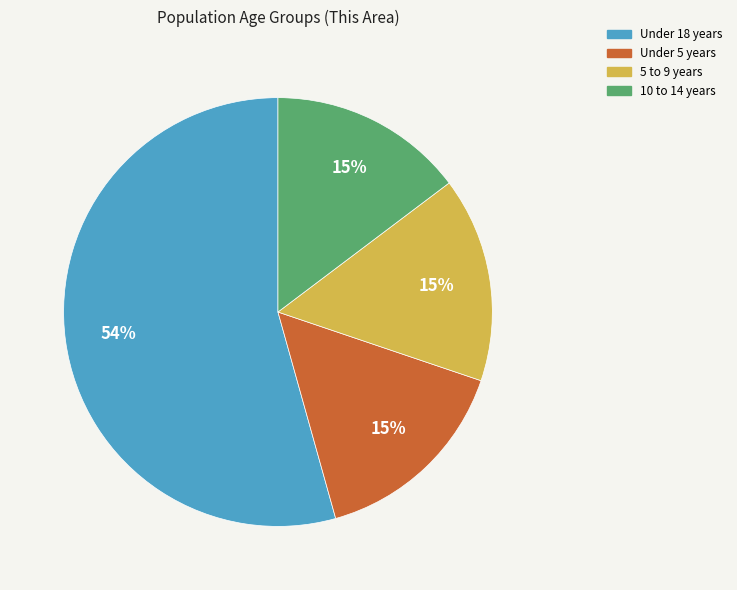

To the nearest percent, what is the combined percentage of Under 18 years and 5 to 9 years?

70%